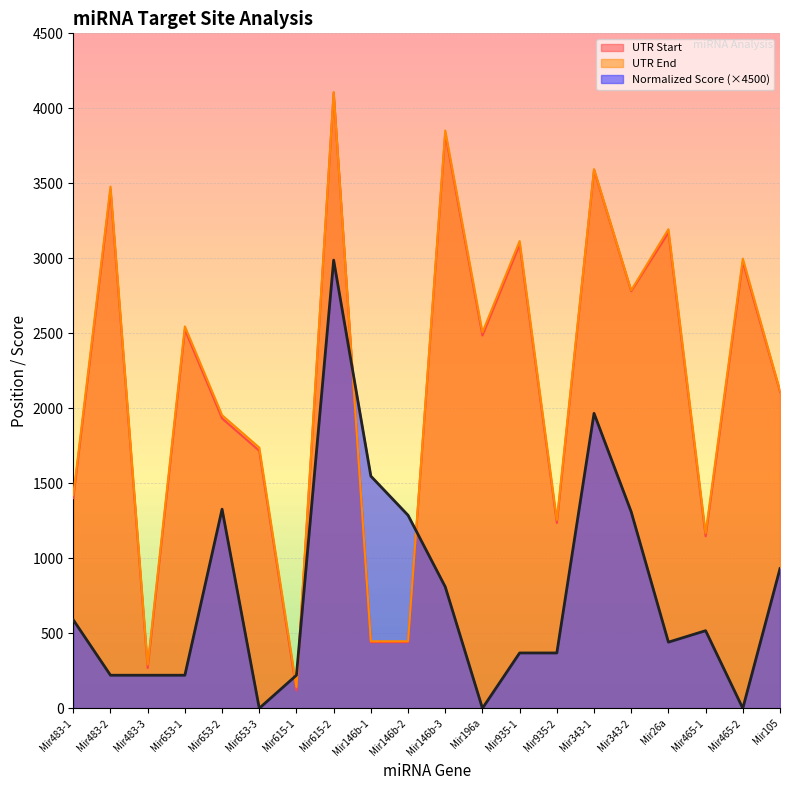

Reading left to right, extract all data points from this chart.

UTR Start: 1401.0	3456.0	269.0	2525.0	1933.0	1717.0	119.0	4103.0	441.0	441.0	3833.0	2486.0	3093.0	1236.0	3589.0	2781.0	3172.0	1147.0	2977.0	2112.0
UTR End: 1422.0	3478.0	291.0	2546.0	1954.0	1738.0	142.0	4109.0	447.0	447.0	3852.0	2507.0	3115.0	1256.0	3595.0	2787.0	3194.0	1168.0	2998.0	2118.0
Normalized Score: 589.5	220.5	220.5	220.5	1327.5	0.0	220.5	2988.0	1548.0	1287.0	810.0	0.0	369.0	369.0	1966.5	1309.5	441.0	517.5	0.0	931.5